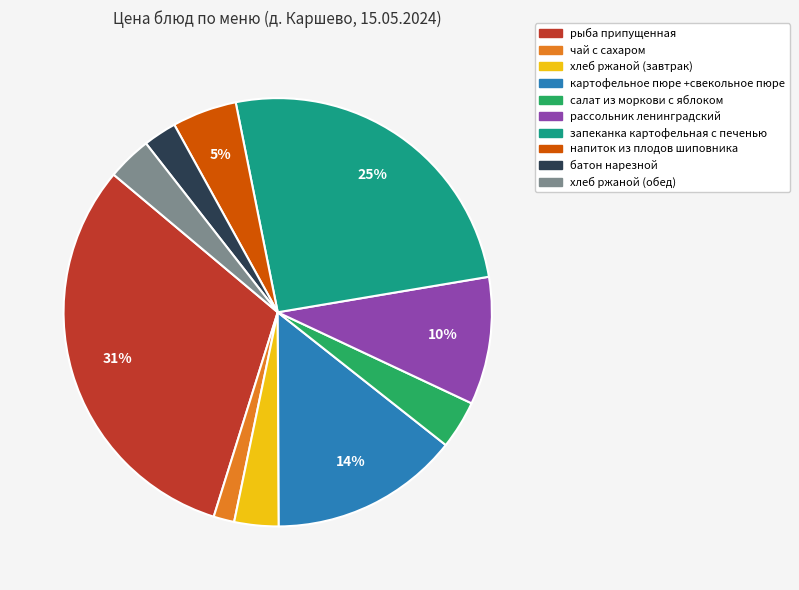

Combined, do запеканка картофельная с печенью and батон нарезной account for over 50%?

No